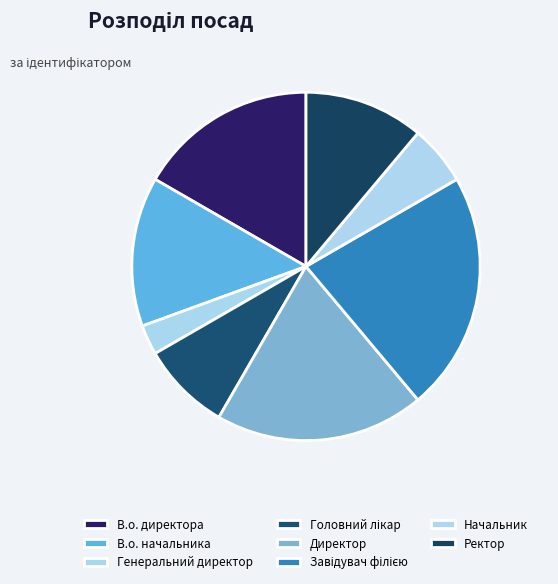

Does Генеральний директор account for over 50% of the chart?

No